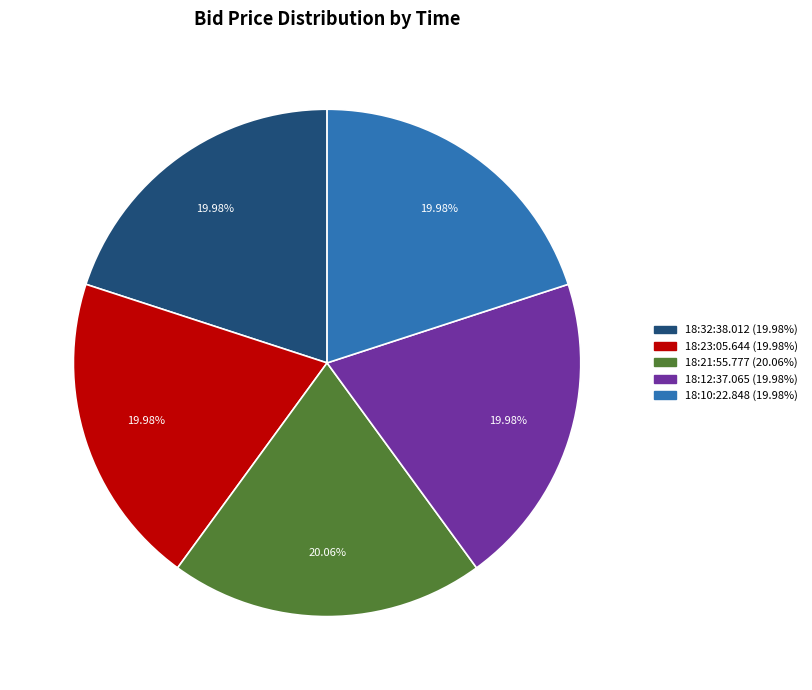

How many slices are in this pie chart?

5